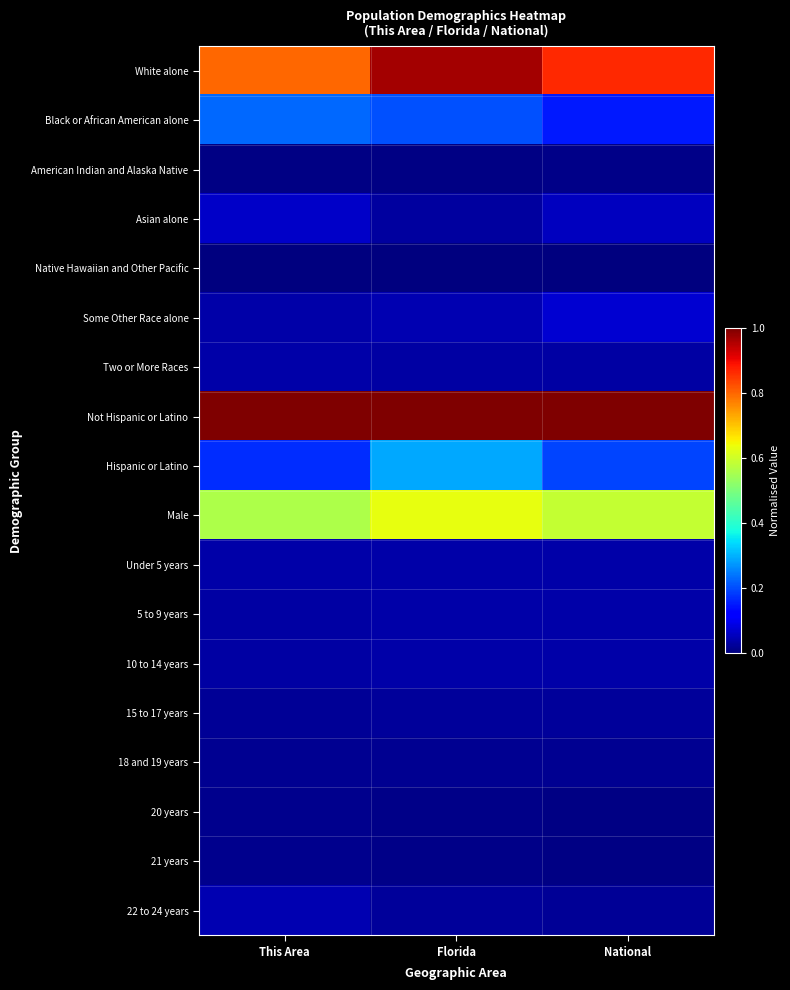

Which has a higher value, Florida or This Area?

Florida